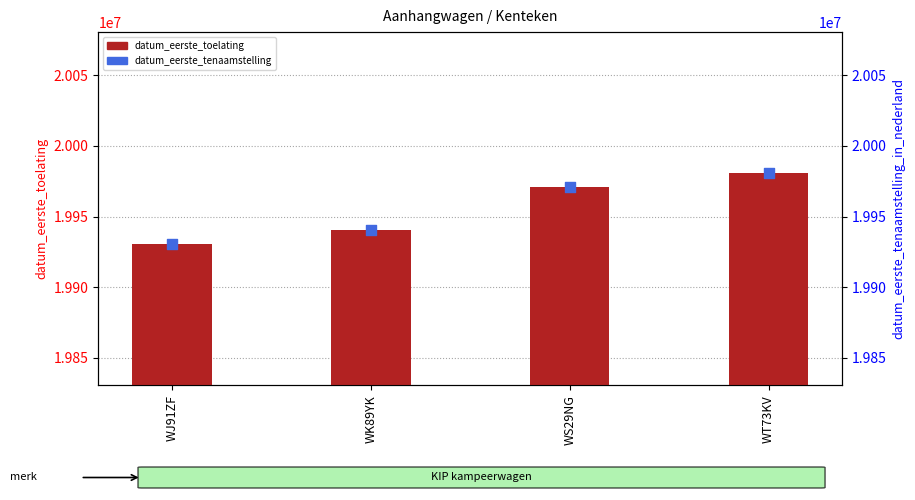

What is the total value across all series at WS29NG?

39941602